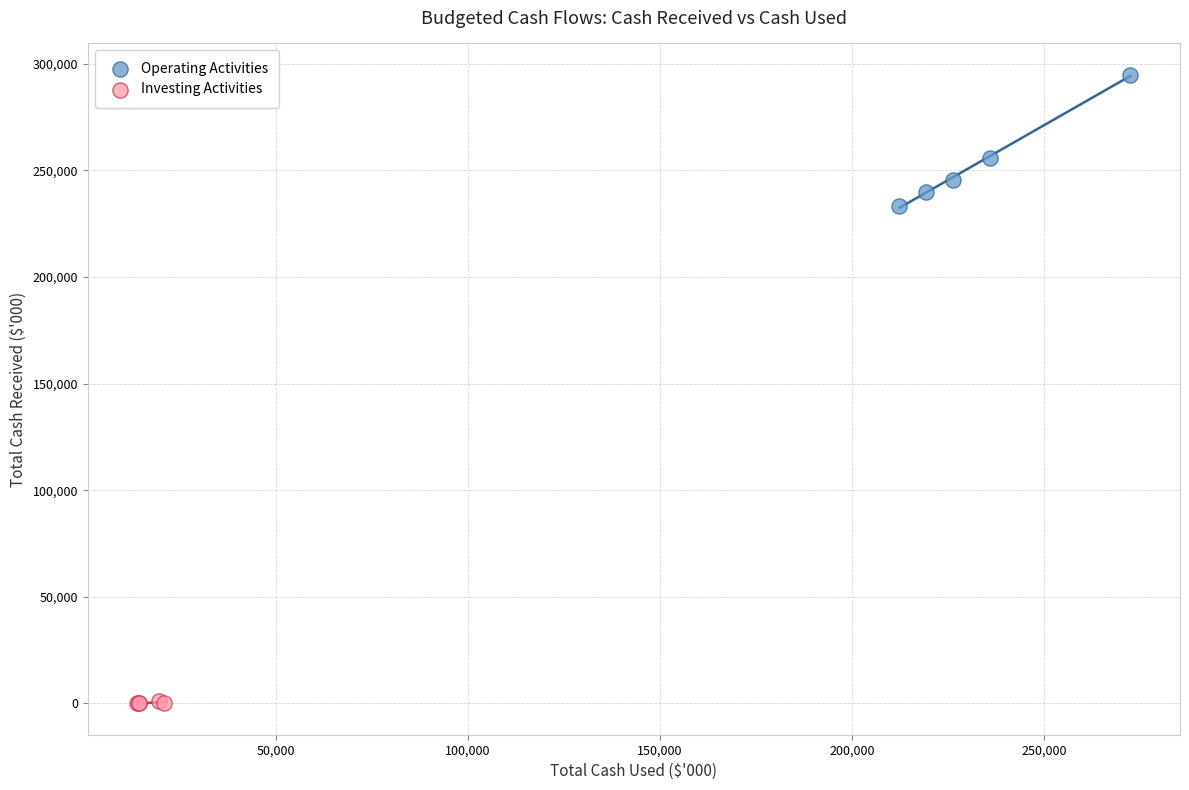

Which series reaches the maximum Y coordinate?

Operating Activities